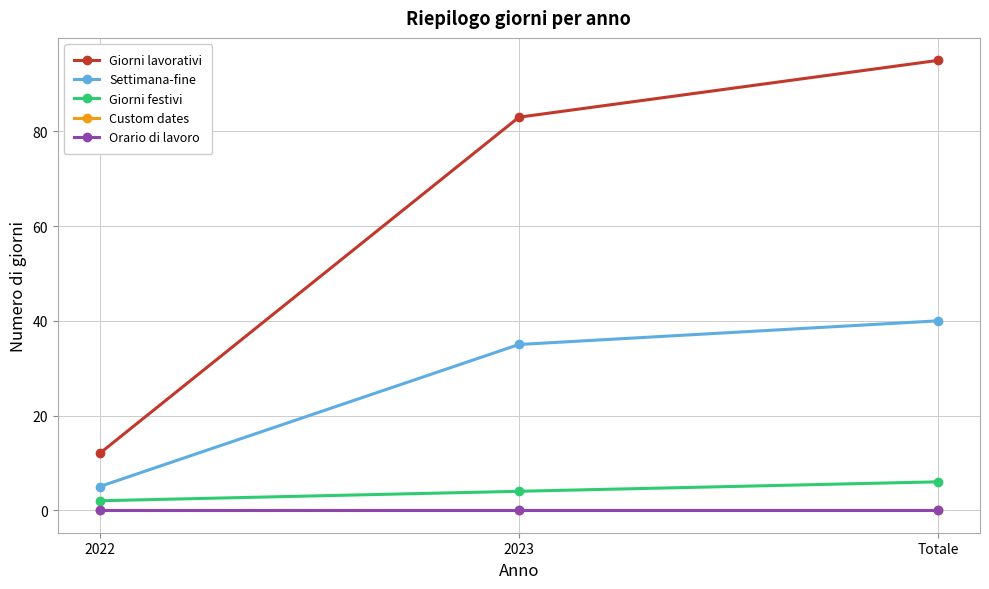

What is the total value across all series at Totale?

141